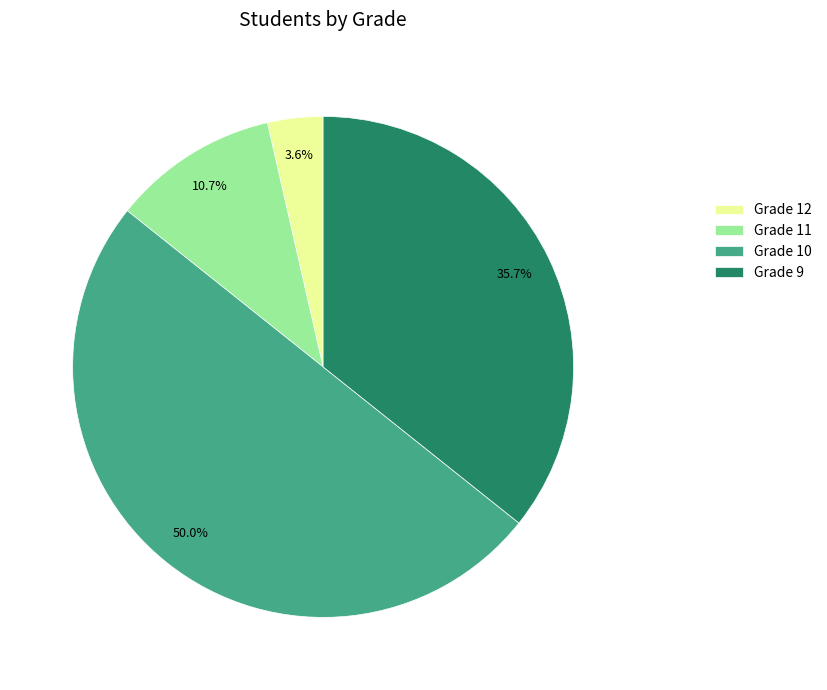

What percentage is NOT represented by Grade 10?

50.0%